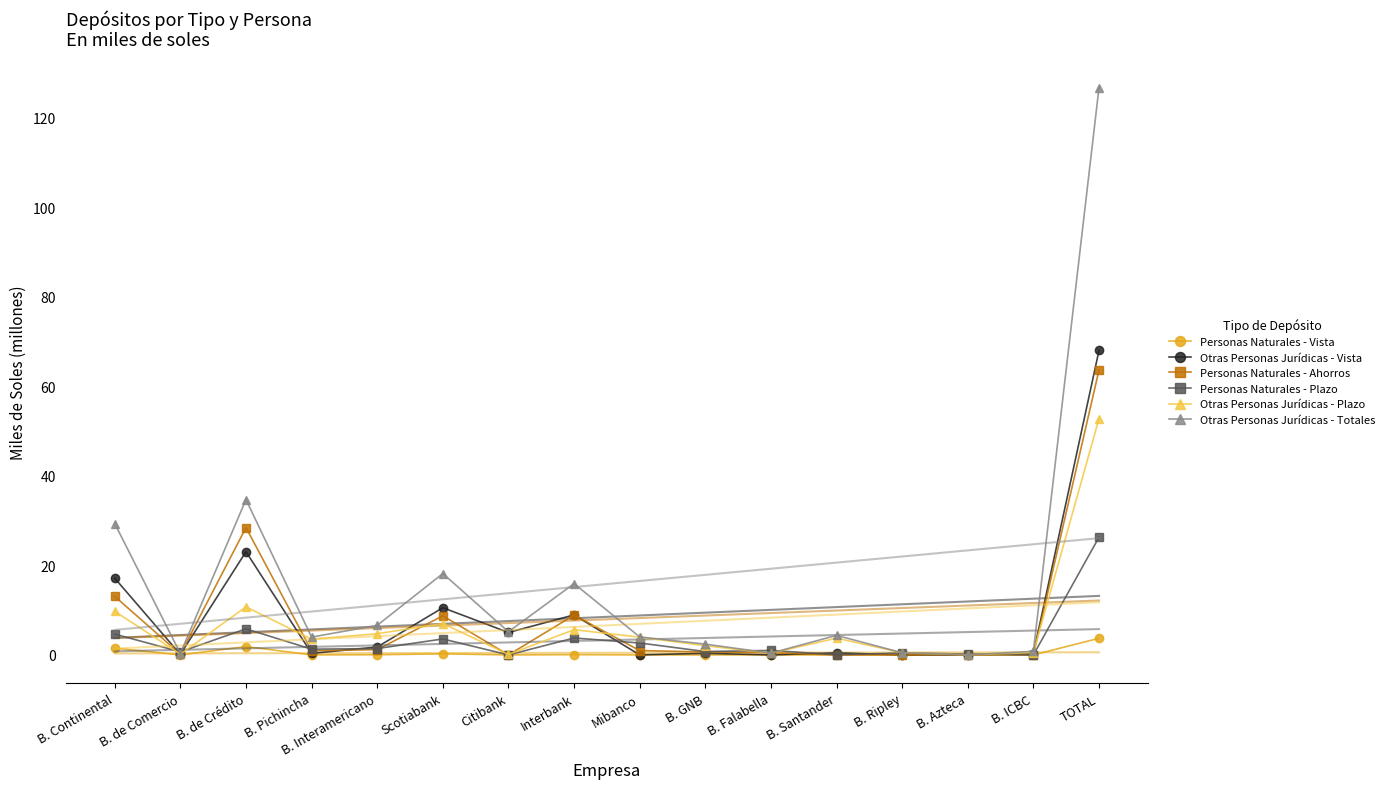

How many distinct data groups are displayed?

6